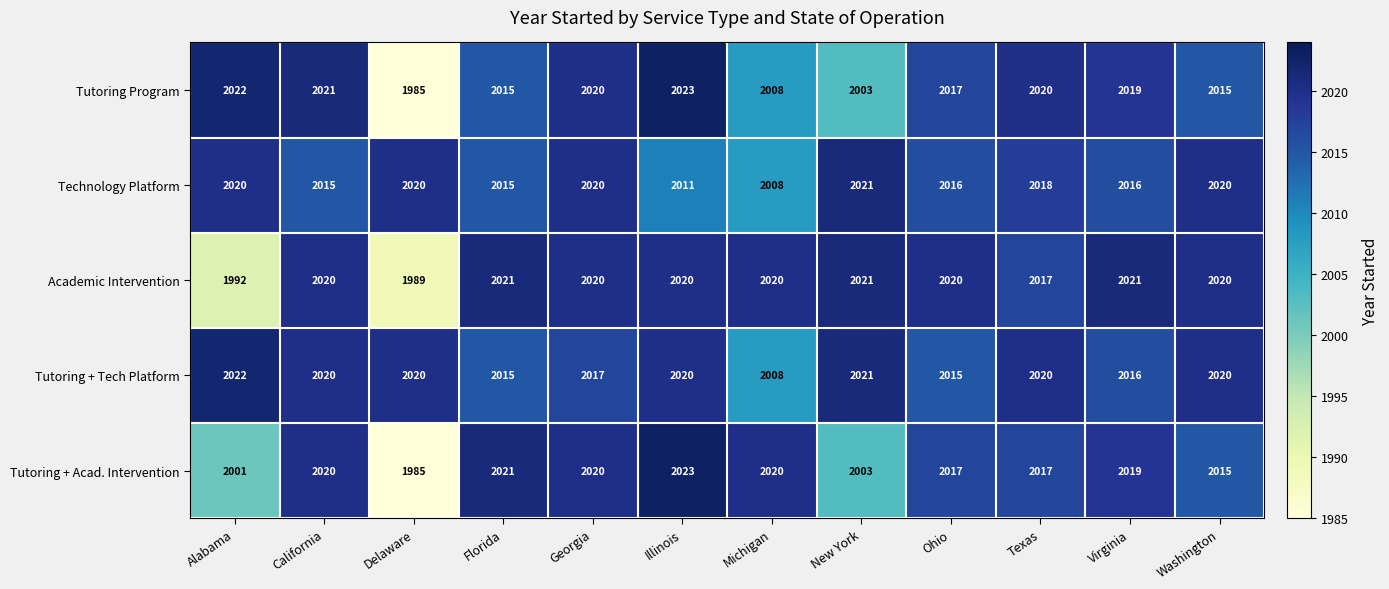

Between Alabama and Georgia, which series saw the biggest shift?

Academic Intervention